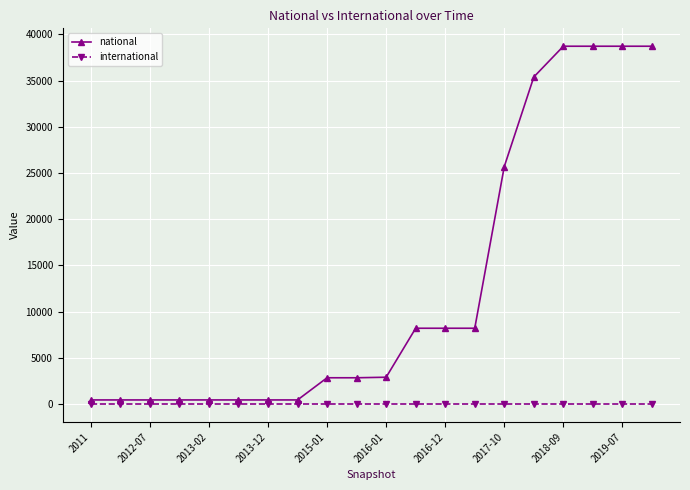

True or false: national and international cross at least once.

False